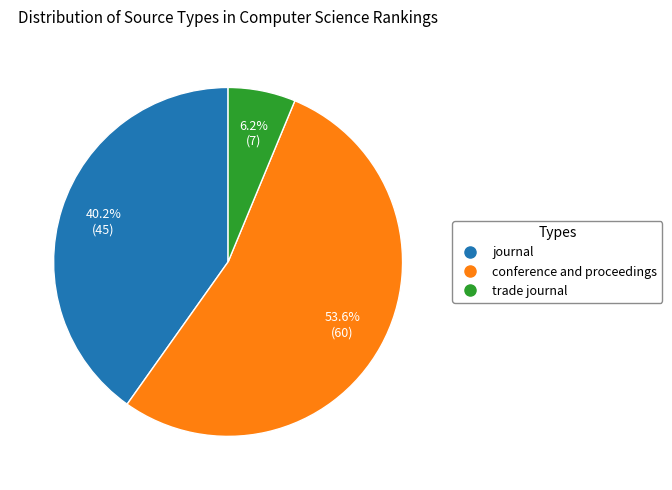

Does journal represent more than half of the total?

No